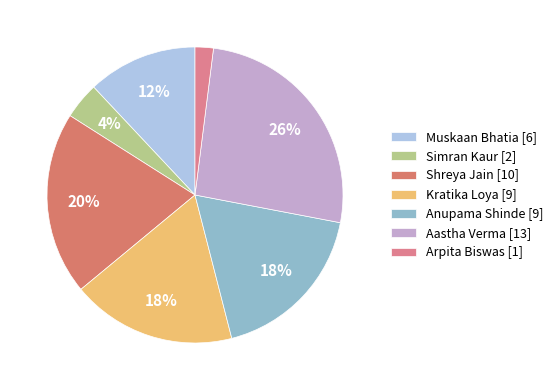

How many segments does this pie chart have?

7